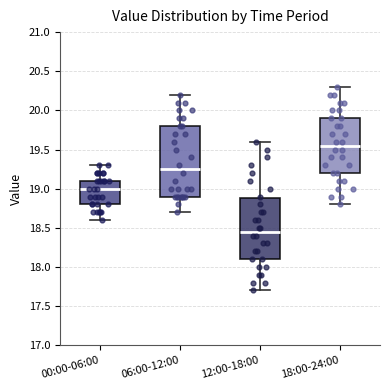

Which box is the tallest, from its lower edge to its upper edge?

06:00-12:00